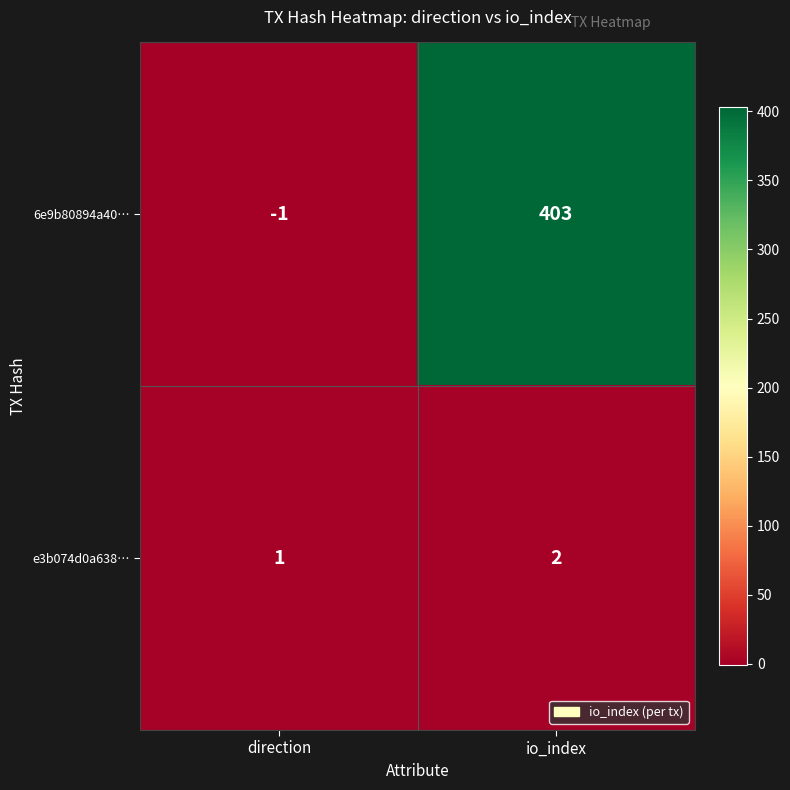

What is the spread (max minus min) of values at io_index?

401